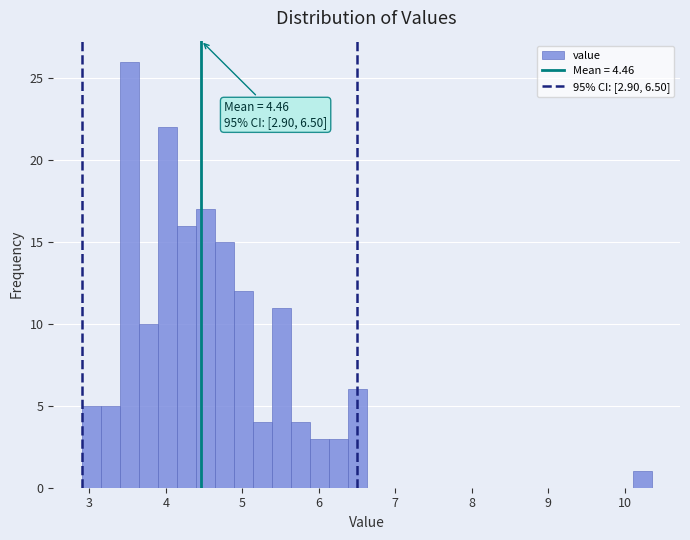

Around what value on the x-axis is the tallest bar? Give the approximate position of its centre, as read against the axis.

3.5